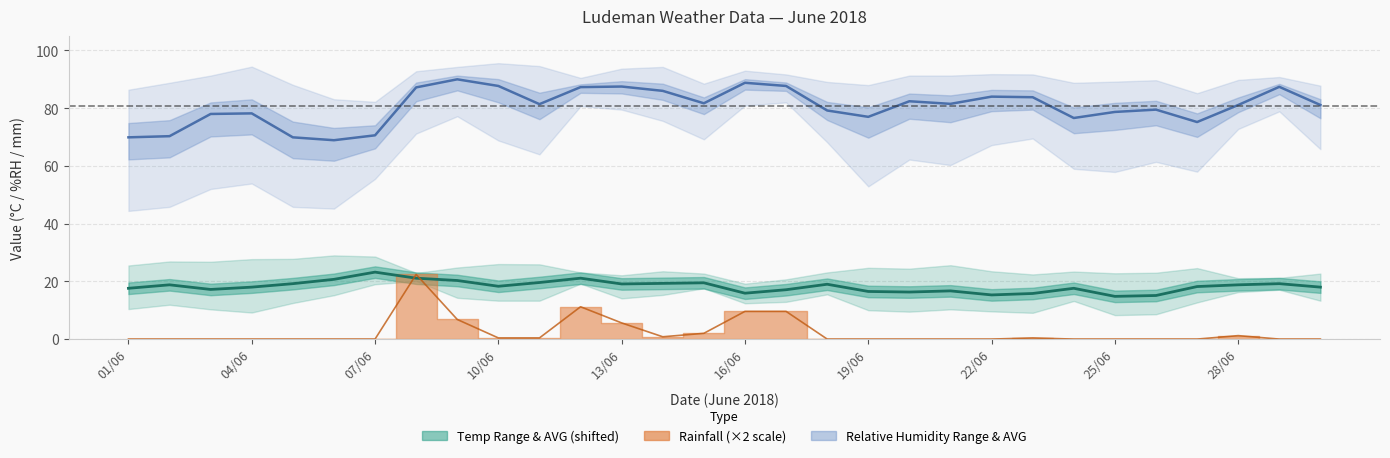

In Rainfall line, how many points are higher than both neighbors (excluding endpoints)?

4